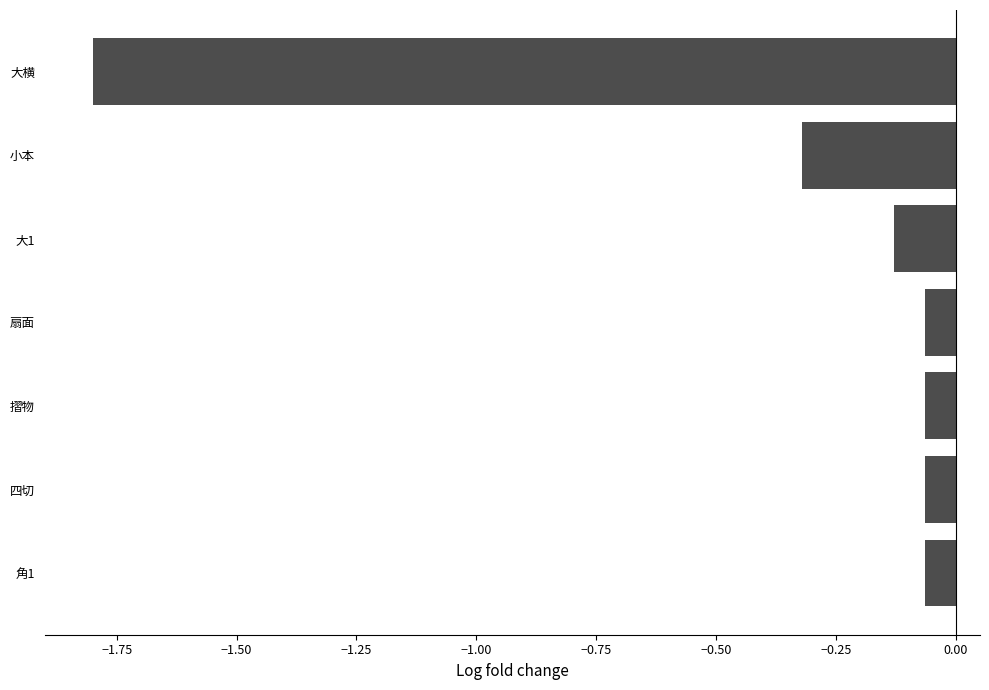

What is the minimum value shown in the chart?

-1.8